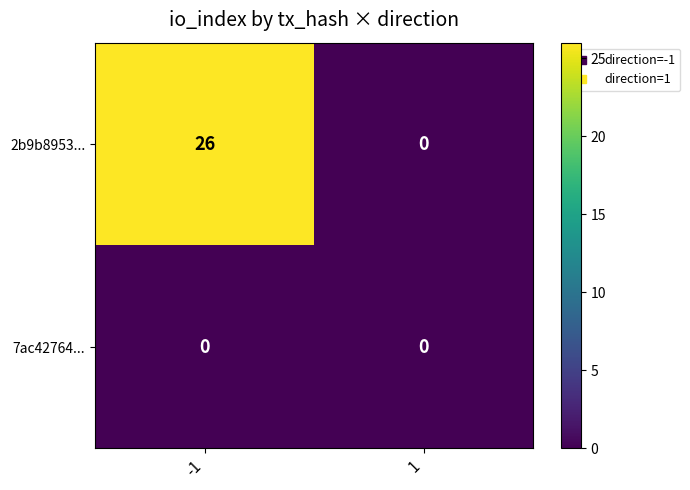

What is the difference between the highest and lowest values at -1?

26